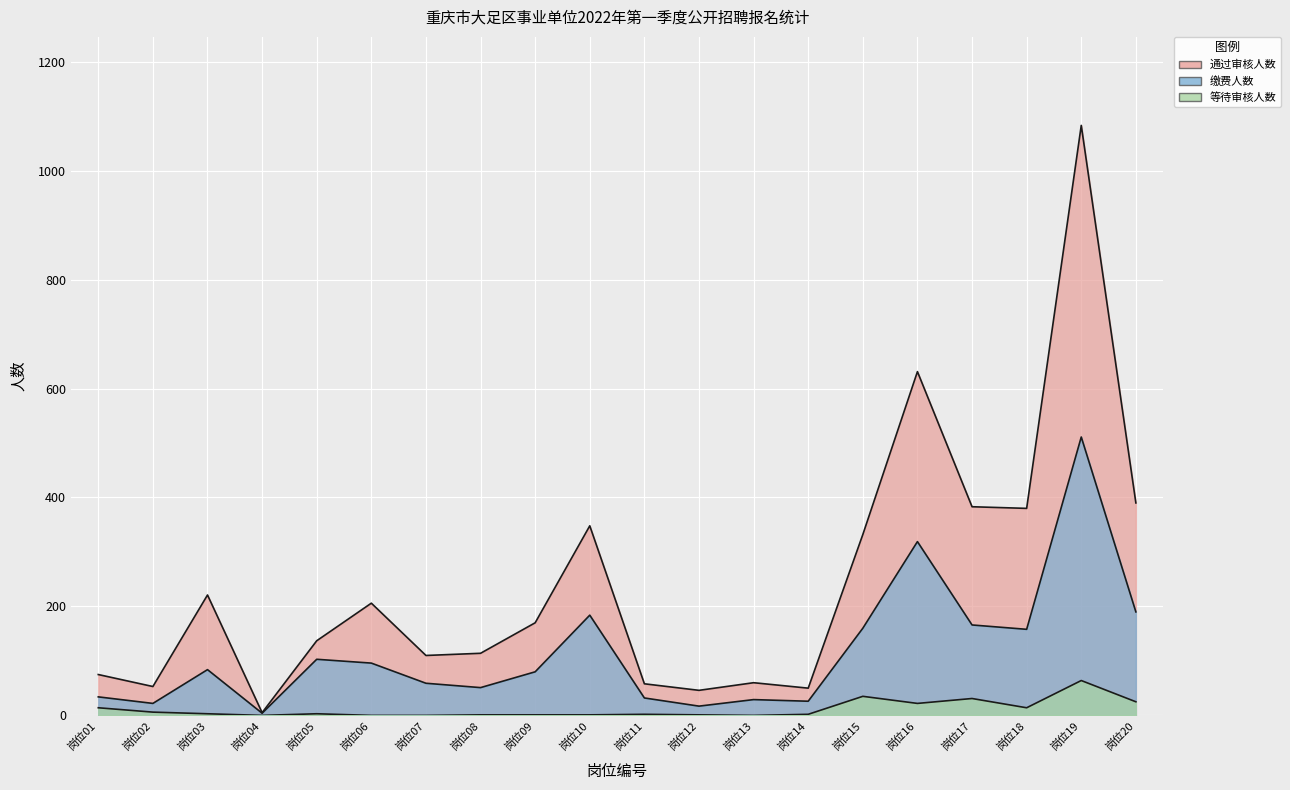

Which series has the widest spread of values?

通过审核人数